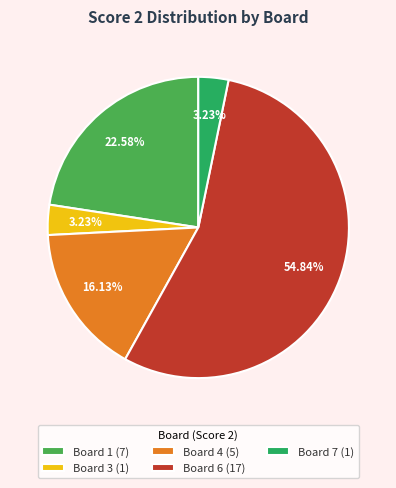

Is the sum of Board 6 (17) and Board 4 (5) greater than half?

Yes